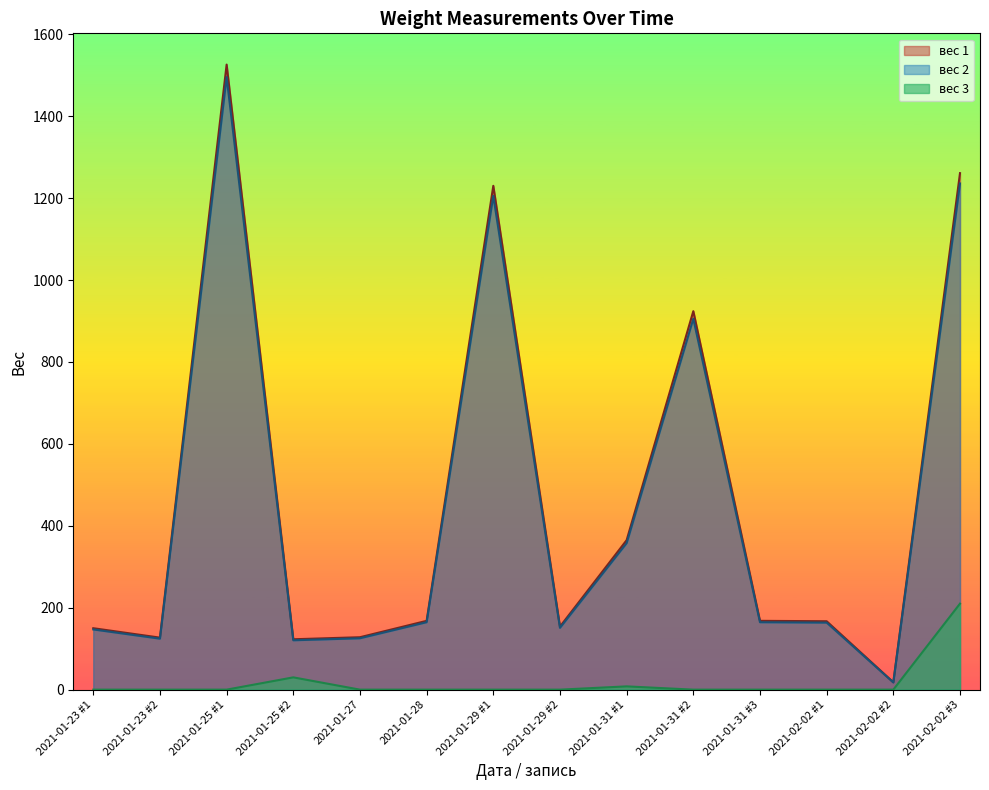

How many positive values does the вес 3 series have?

3